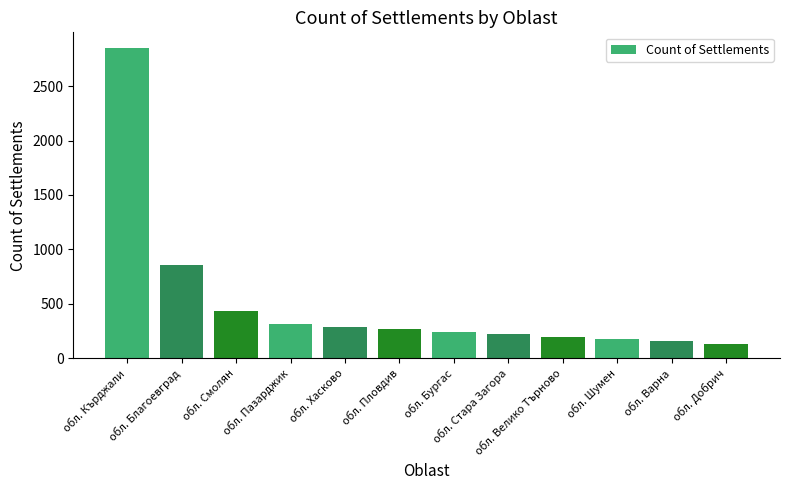

Reading left to right, list all the values displayed in this chart.

обл. Кърджали=2853	обл. Благоевград=858	обл. Смолян=432	обл. Пазарджик=312	обл. Хасково=287	обл. Пловдив=265	обл. Бургас=243	обл. Стара Загора=221	обл. Велико Търново=198	обл. Шумен=176	обл. Варна=154	обл. Добрич=132